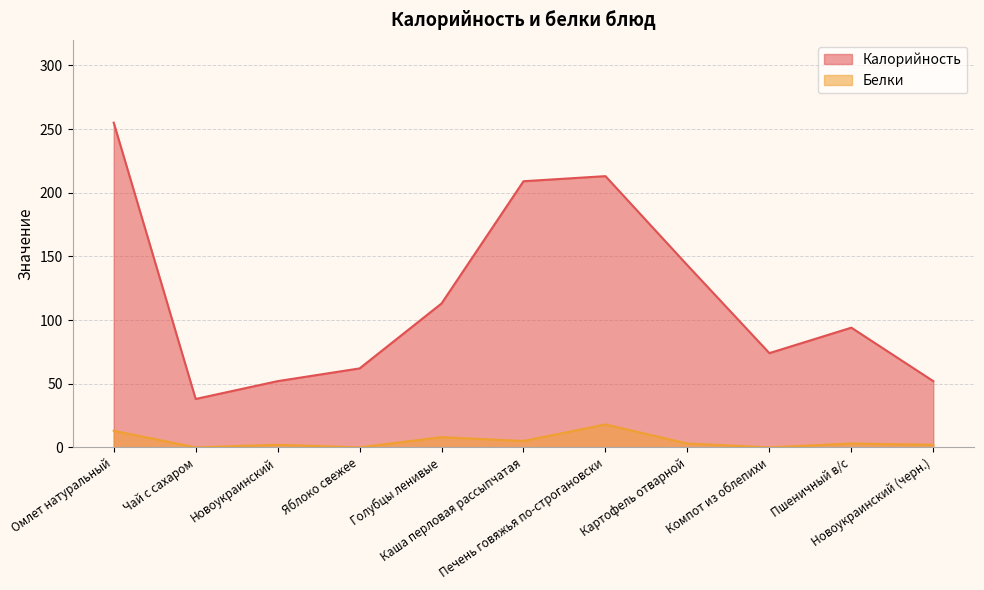

Where is the first local minimum for Калорийность?

Чай с сахаром